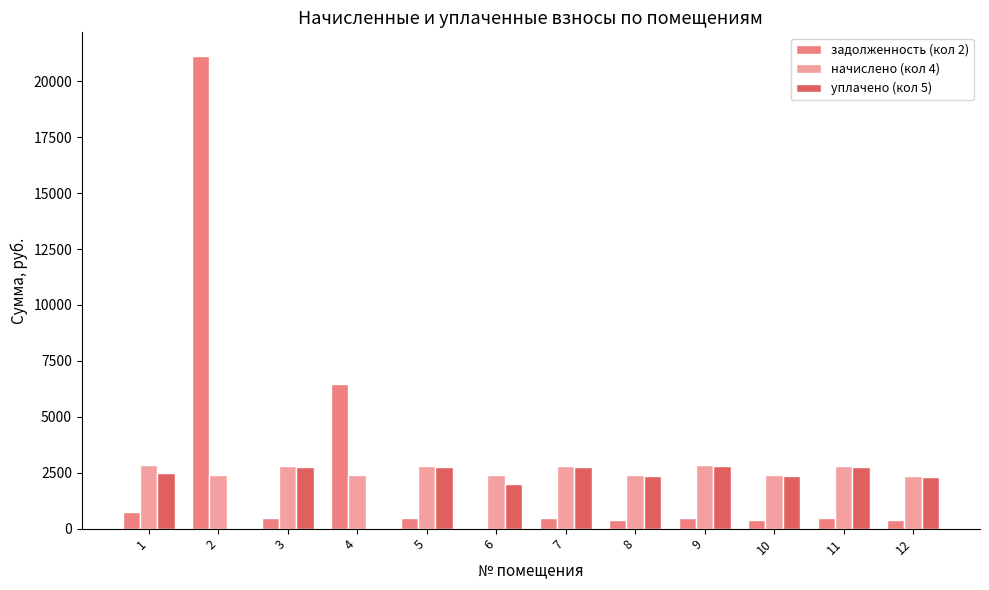

The value of уплачено (кол 5) at 11 is 4063.8. True or false?

False